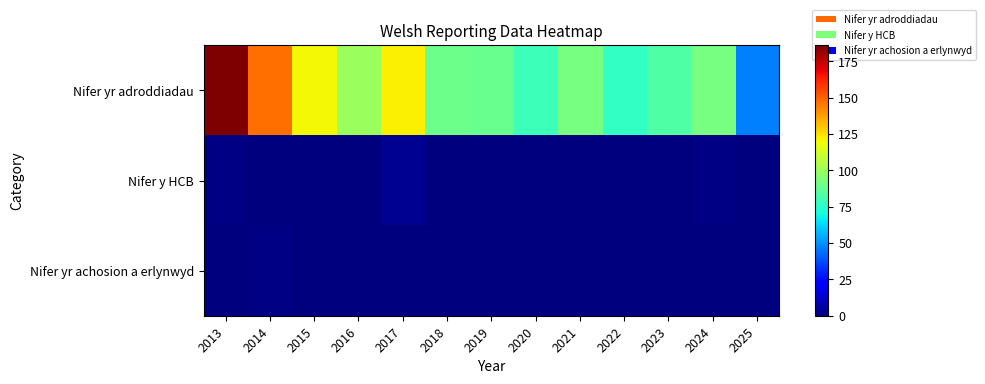

Reading right to left, transcribe all the data shown in this chart.

Nifer yr adroddiadau: 2025=47	2024=92	2023=83	2022=77	2021=92	2020=79	2019=89	2018=90	2017=122	2016=100	2015=120	2014=147	2013=186
Nifer y HCB: 2025=0	2024=1	2023=0	2022=0	2021=0	2020=0	2019=0	2018=0	2017=3	2016=0	2015=0	2014=0	2013=1
Nifer yr achosion a erlynwyd: 2025=0	2024=0	2023=0	2022=0	2021=0	2020=0	2019=0	2018=0	2017=0	2016=0	2015=0	2014=1	2013=0